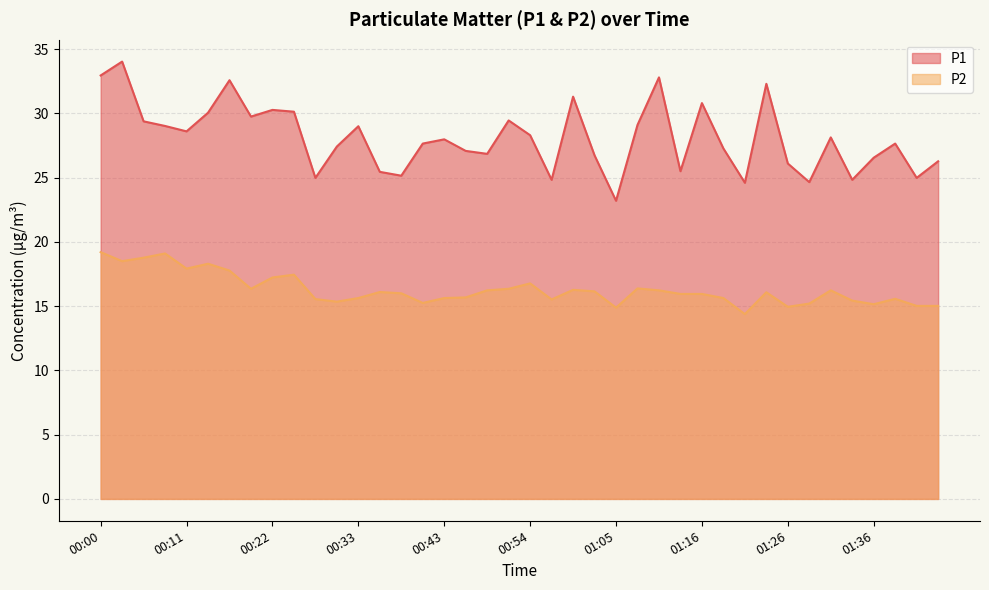

What are all the series names shown in the legend?

P1, P2